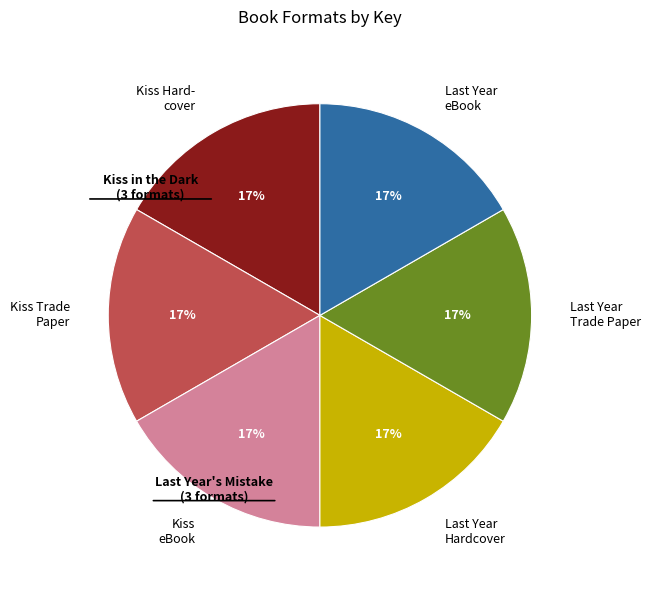

Is there any slice that represents more than half of the pie?

No